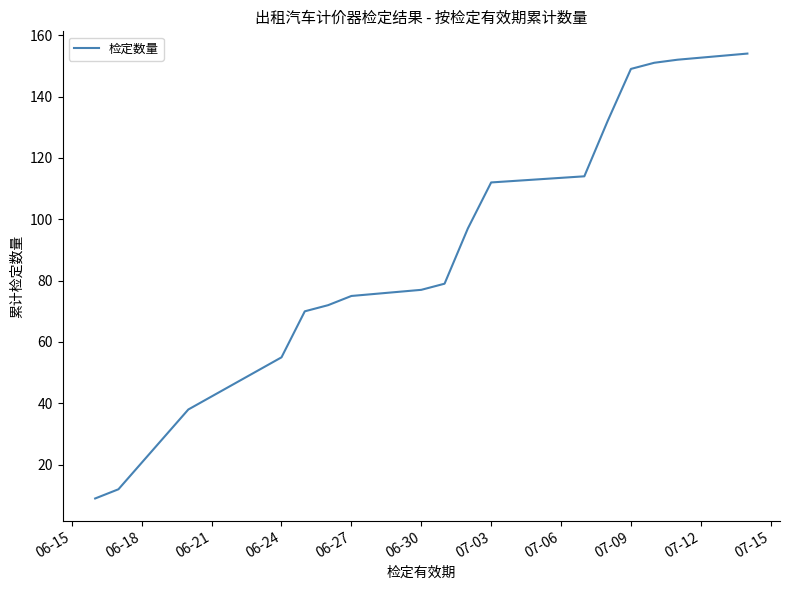

What is the greatest value displayed?

154